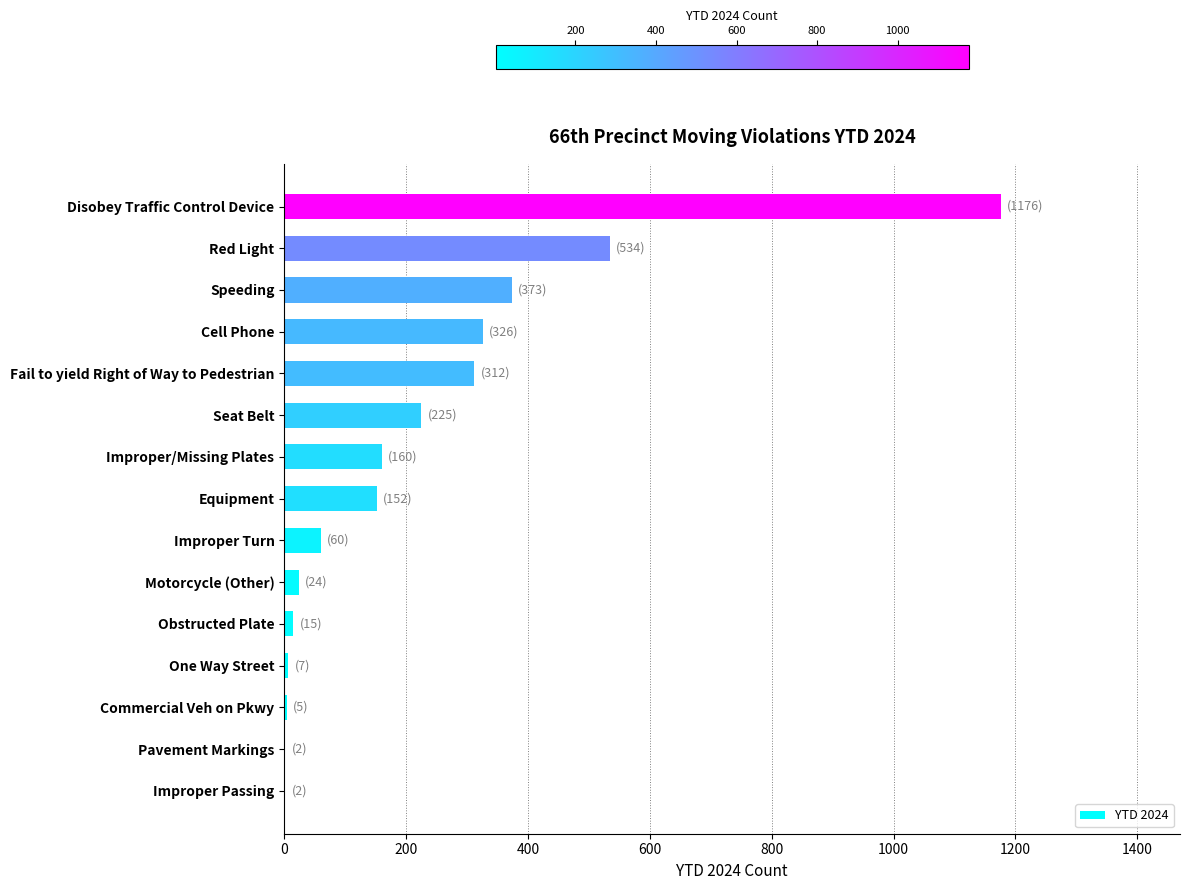

Count the number of categories in the chart.

15